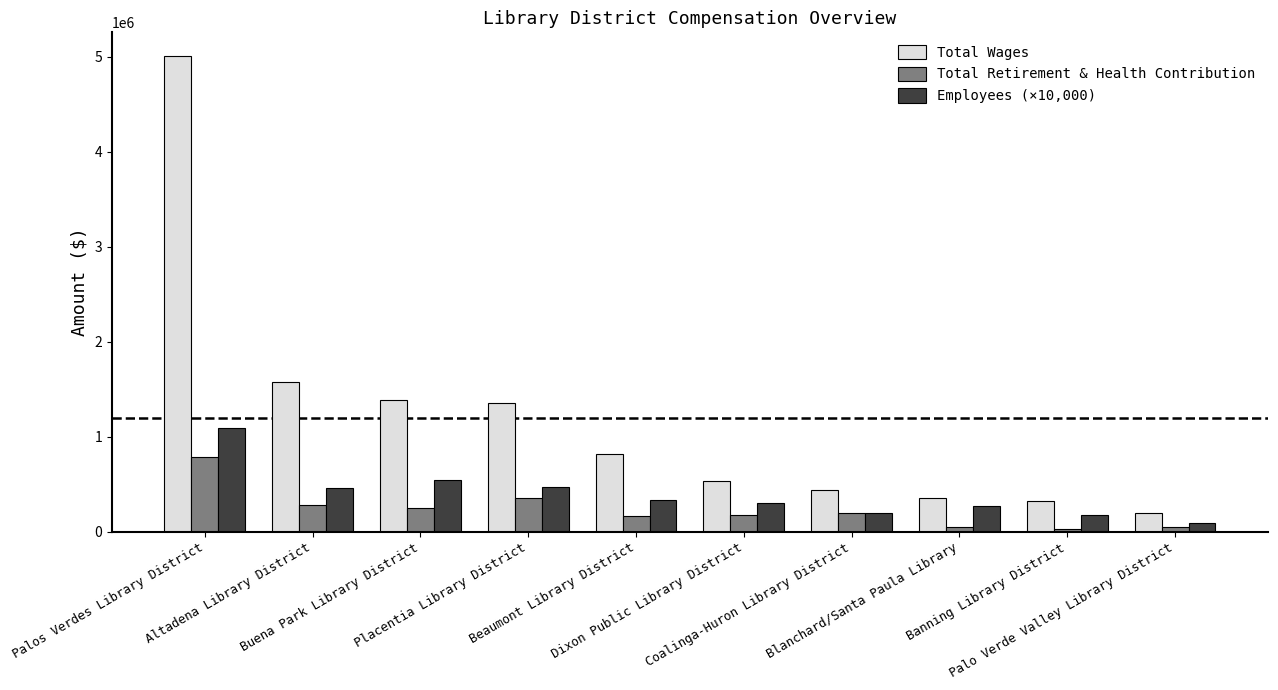

At how many categories does at least one series exceed 3882147?

1